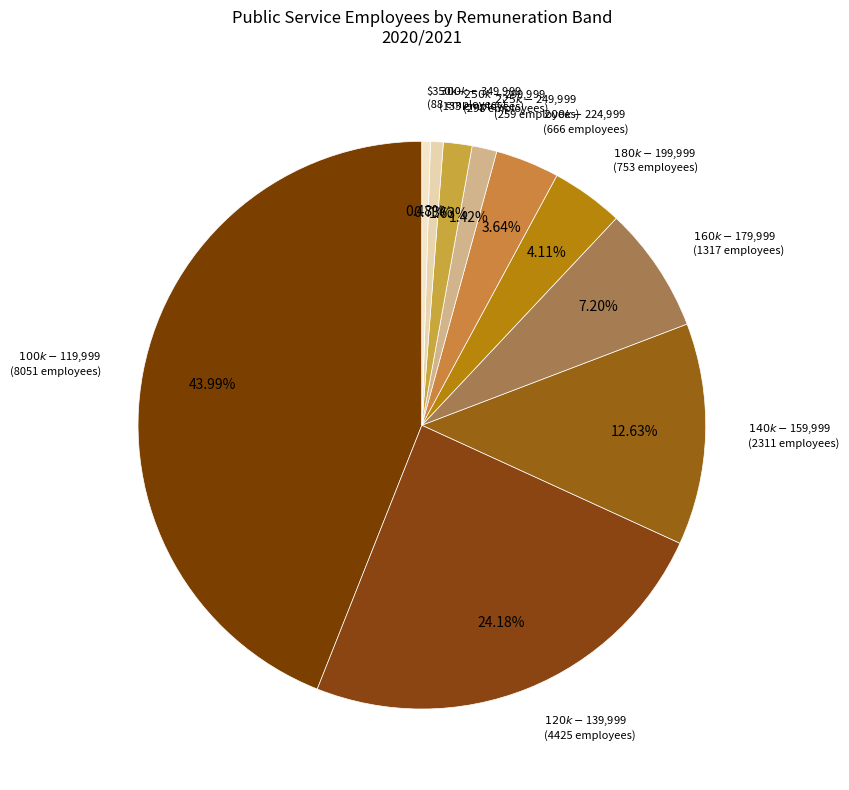

Is $350k+ the majority of the pie?

No